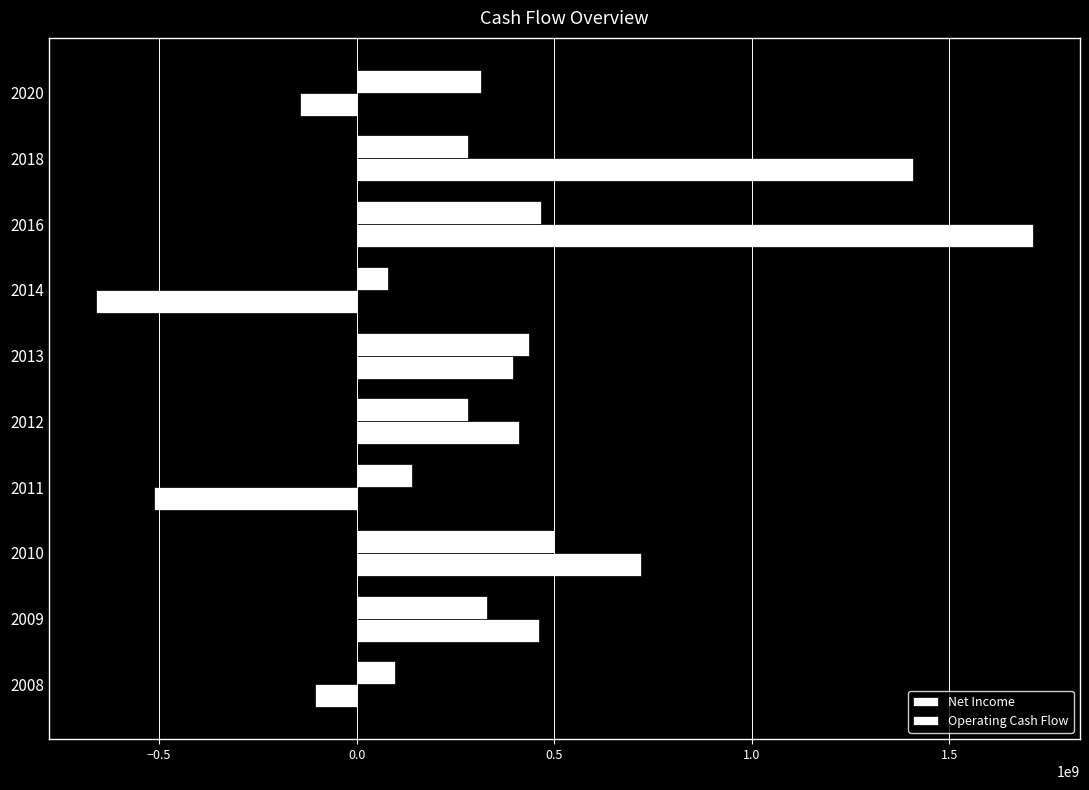

What is the maximum value for Operating Cash Flow?

1711762250